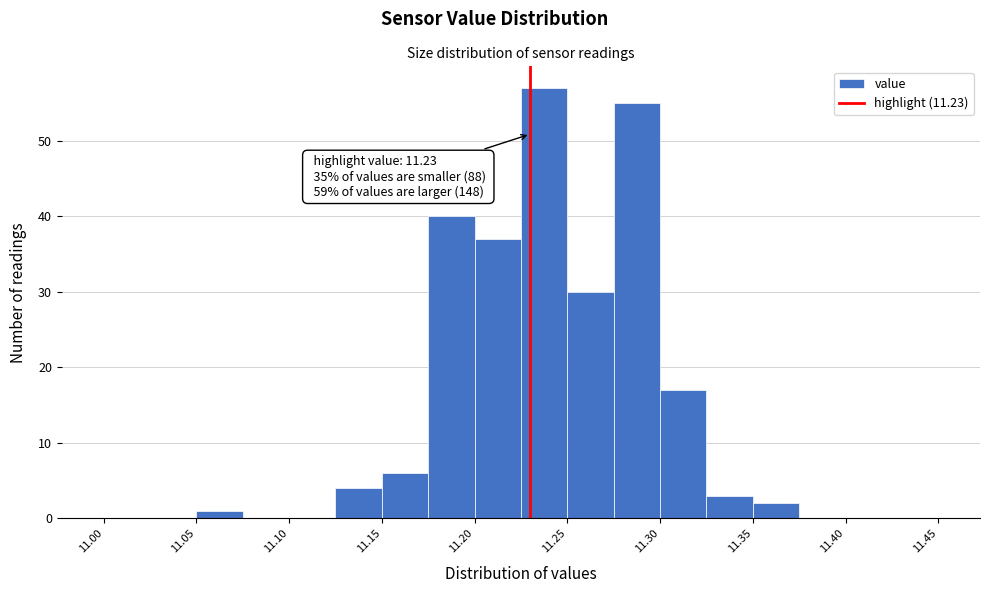

Over which range of the x-axis is the bar tallest?

11.225 to 11.250